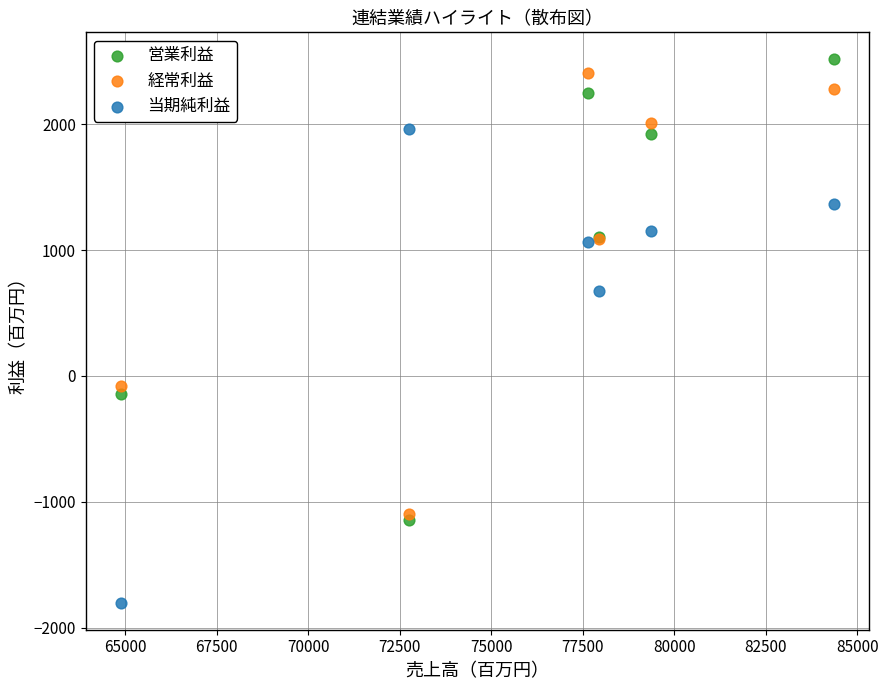

In the 当期純利益 series, what Y value is closest to 79?

676